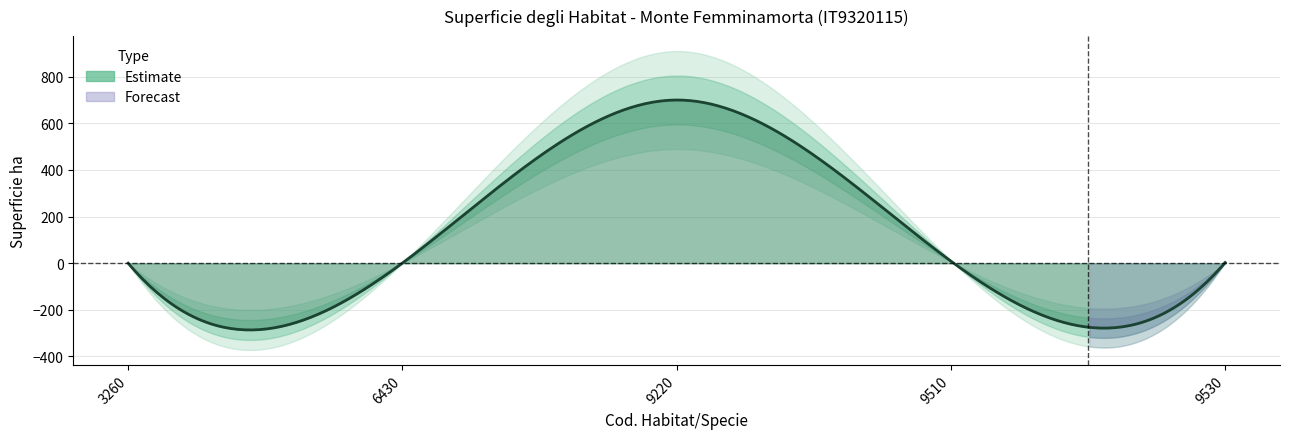

What is the greatest value displayed?

700.1